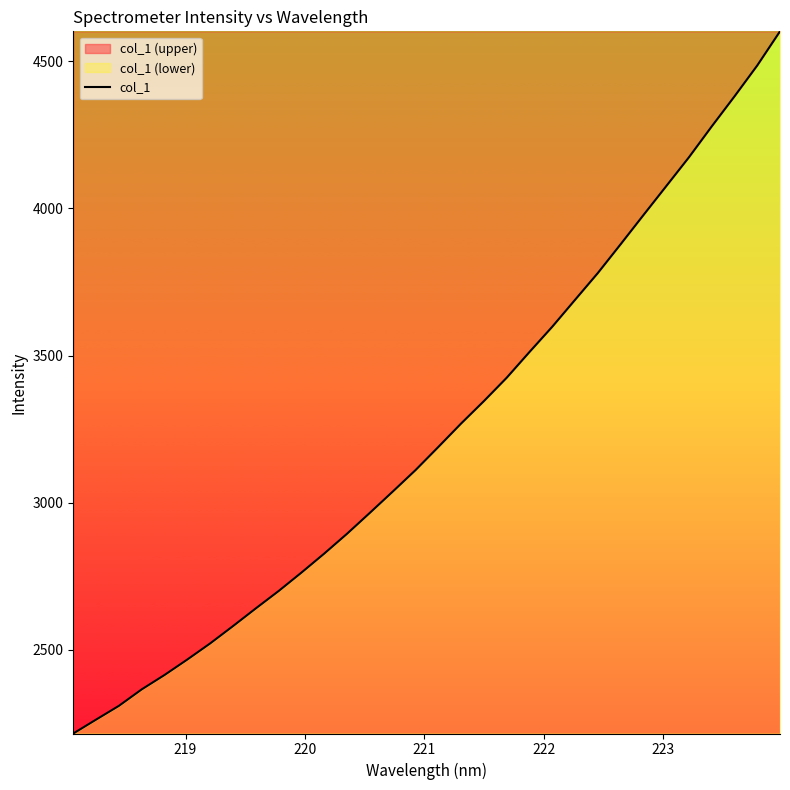

What is the average value?

3242.0